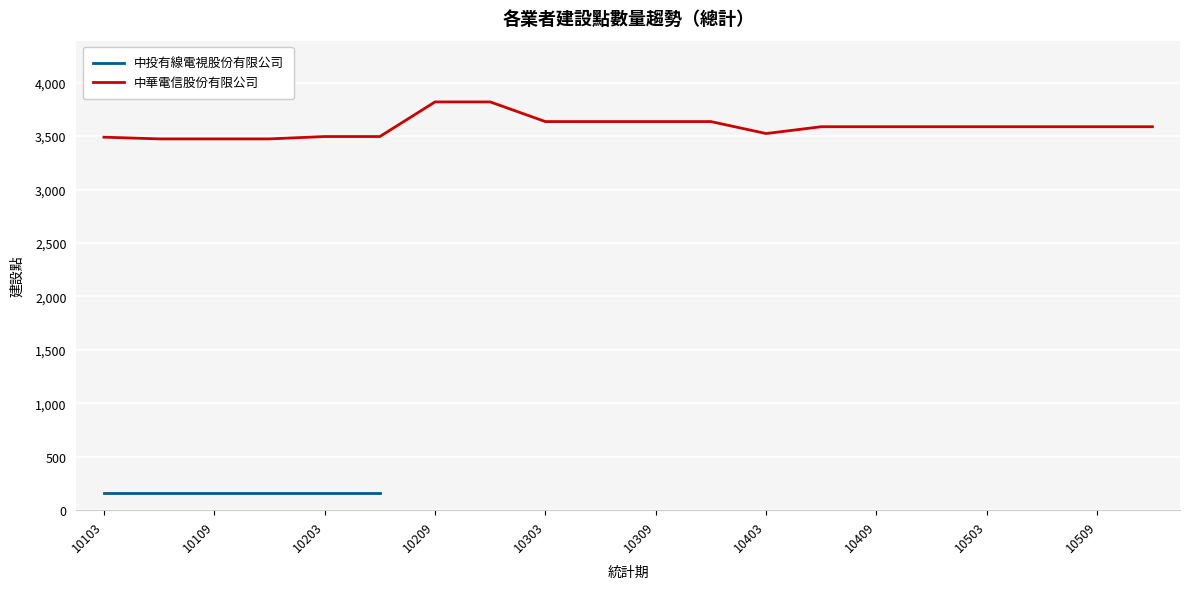

The 中華電信股份有限公司 series shows 3588 at 10503. True or false?

True